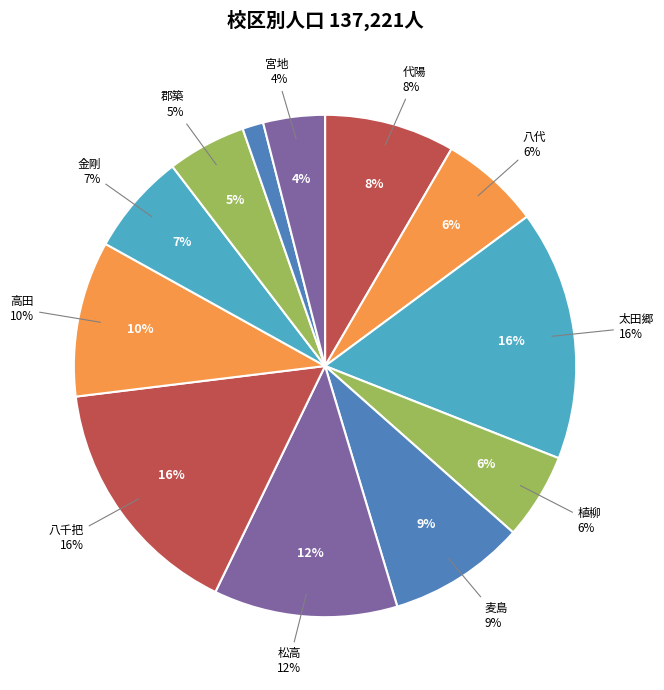

What is the smallest slice in the pie chart?

昭和